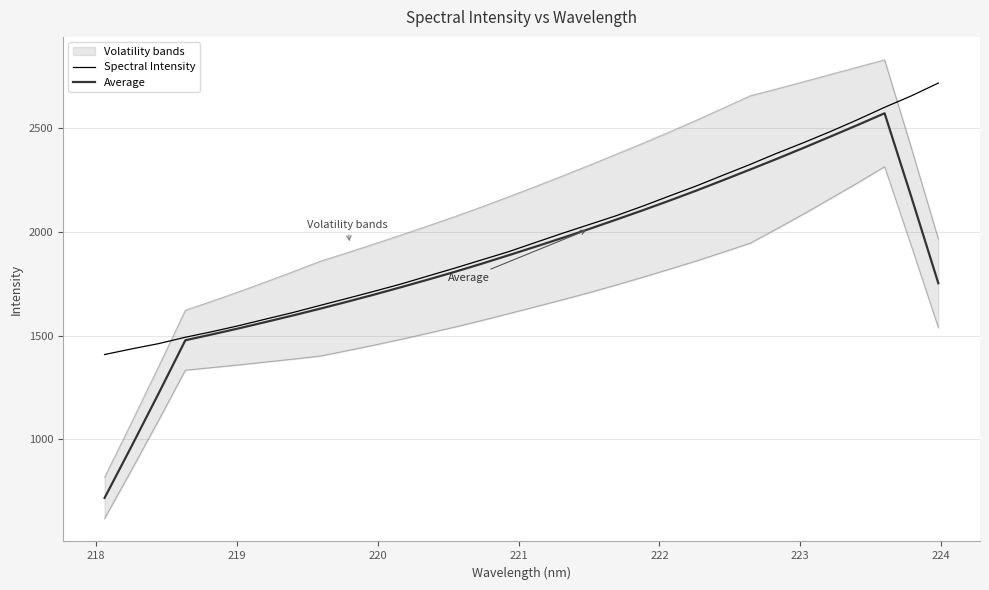

What is the highest value of the Spectral Intensity series?

2718.2